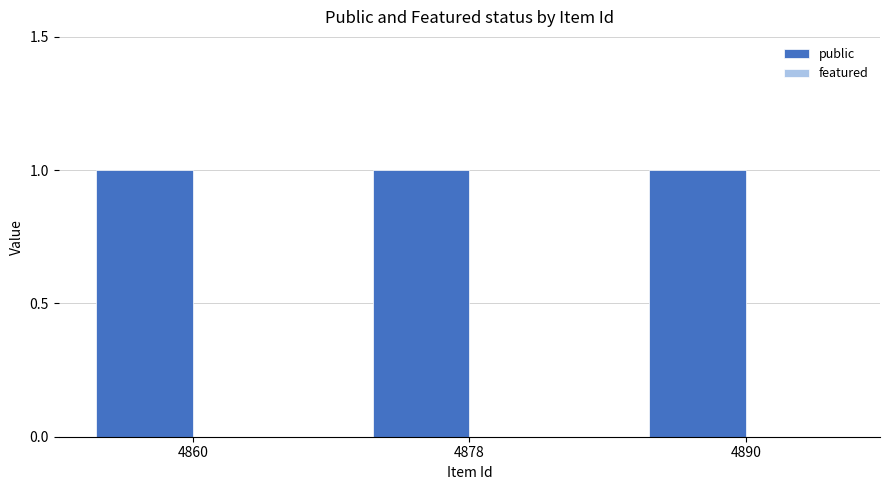

What is the total value across all series at 4890?

1